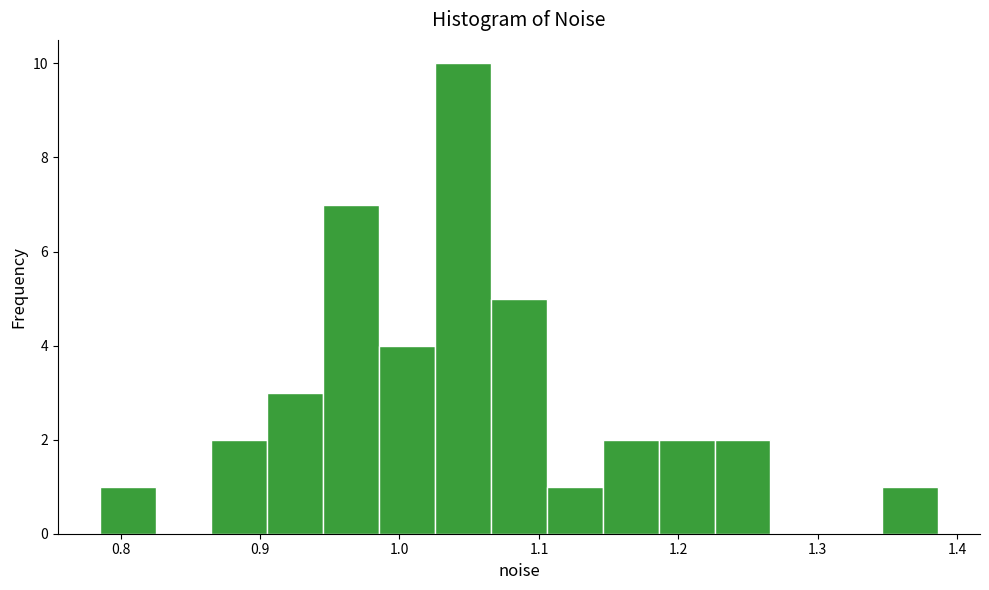

Reading left to right, list every bar in this chart as the range it spans on the x-axis followed by its height. Neither the bar edges nor the heights are printed on the chart, so give them approximately, as read against the axes.

0.79 to 0.83: 1
0.83 to 0.87: 0
0.87 to 0.91: 2
0.91 to 0.95: 3
0.95 to 0.99: 7
0.99 to 1.03: 4
1.03 to 1.07: 10
1.07 to 1.11: 5
1.11 to 1.15: 1
1.15 to 1.19: 2
1.19 to 1.23: 2
1.23 to 1.27: 2
1.27 to 1.31: 0
1.31 to 1.35: 0
1.35 to 1.39: 1